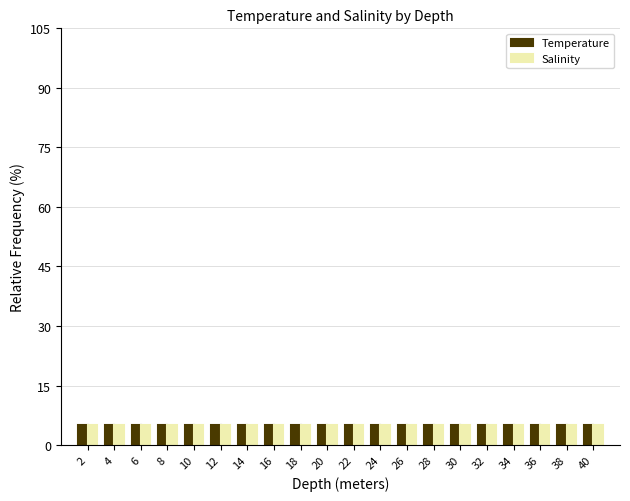

Does the chart contain stacked bars?

No